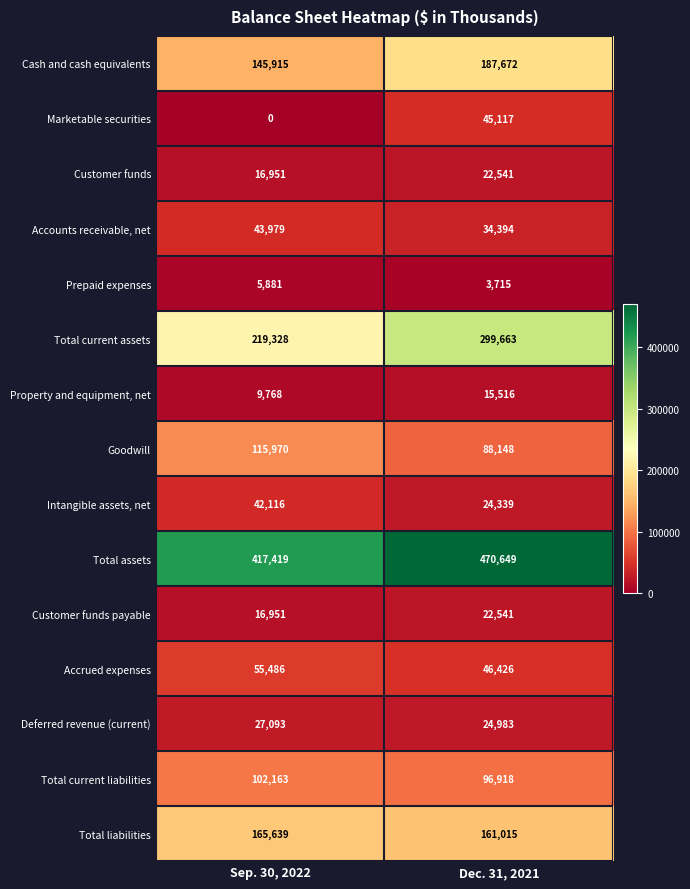

At which label is Total current assets closest to 259495?

Sep. 30, 2022